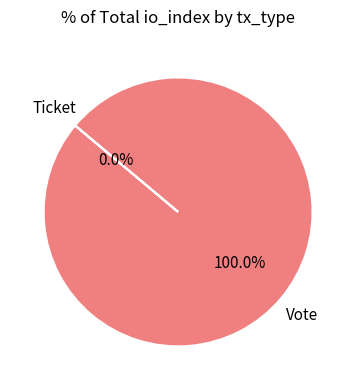

To the nearest percent, what portion does Vote represent?

100%